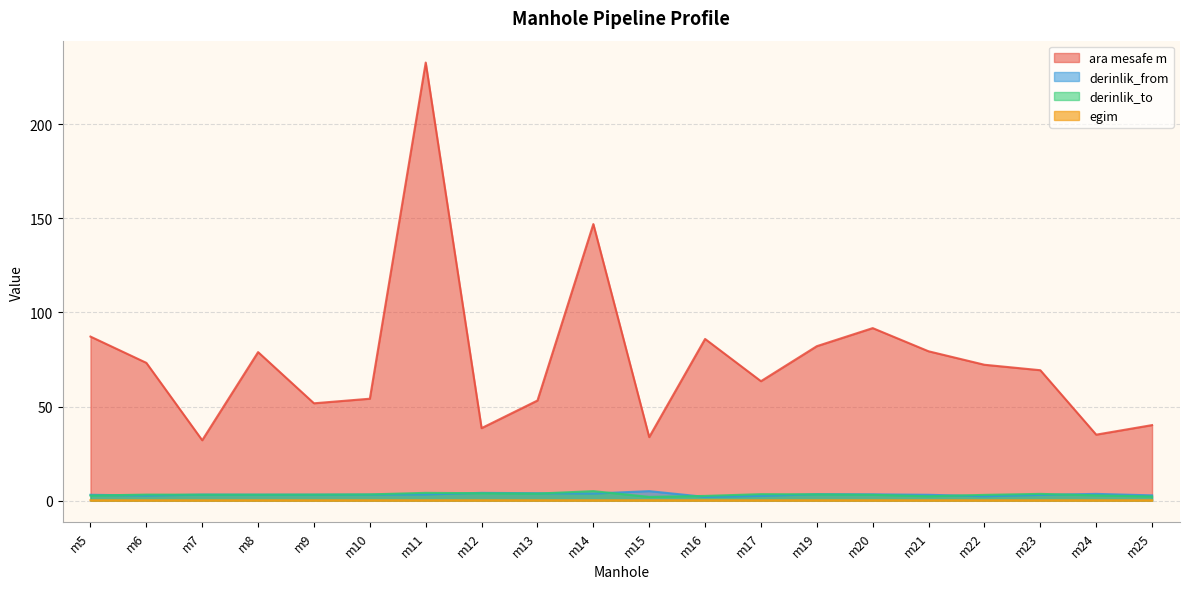

True or false: ara mesafe m and derinlik_to cross at least once.

False